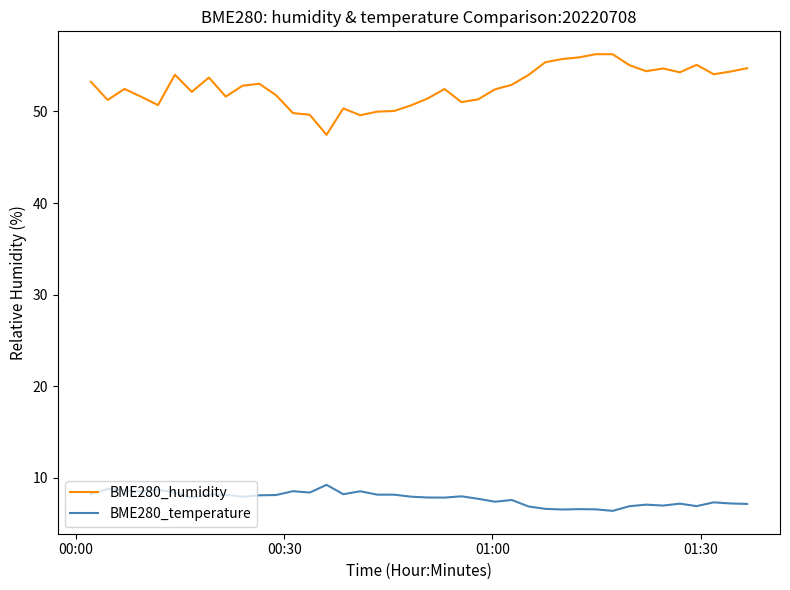

Which series has the largest total across all categories?

BME280_humidity